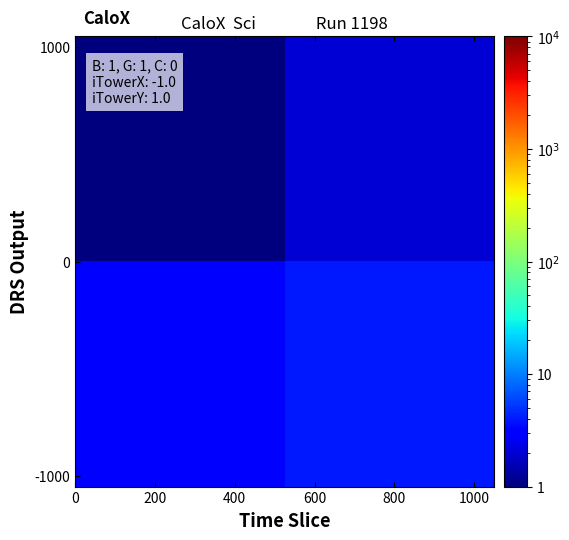

At how many categories does at least one series exceed 2?

2